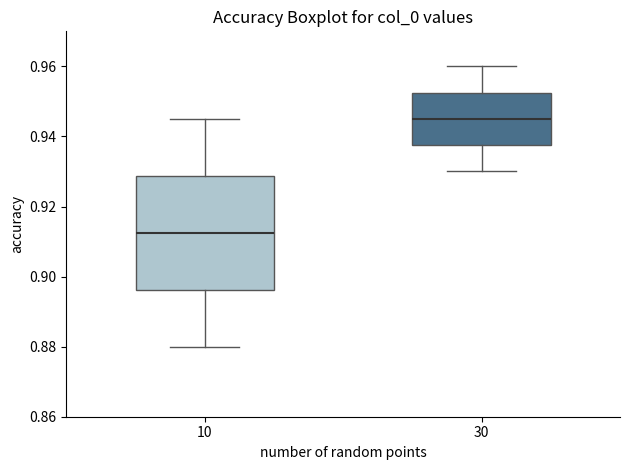

Where does the lower whisker of the box at x = 10 end on the y-axis? The values are not printed on the chart, so give them approximately, as read against the axis.

0.880